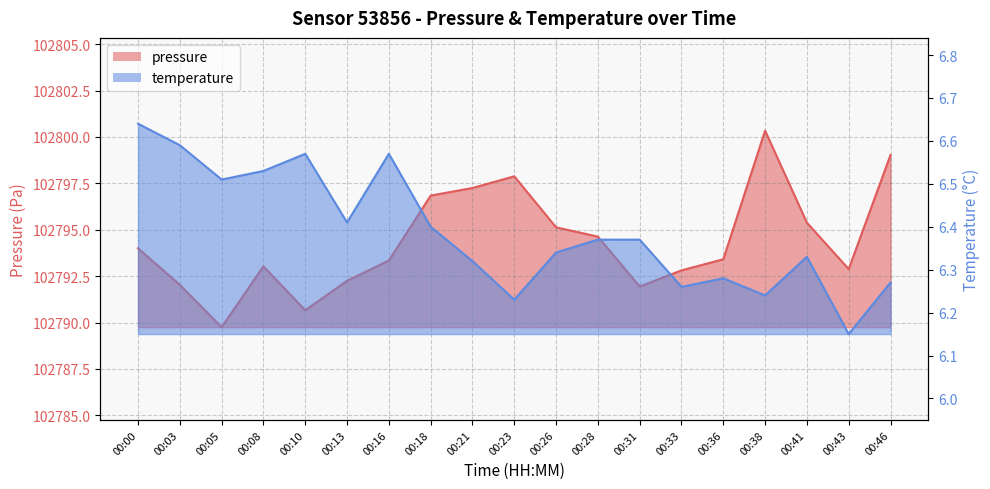

True or false: pressure has a value of 102792.0 at 00:03.

True